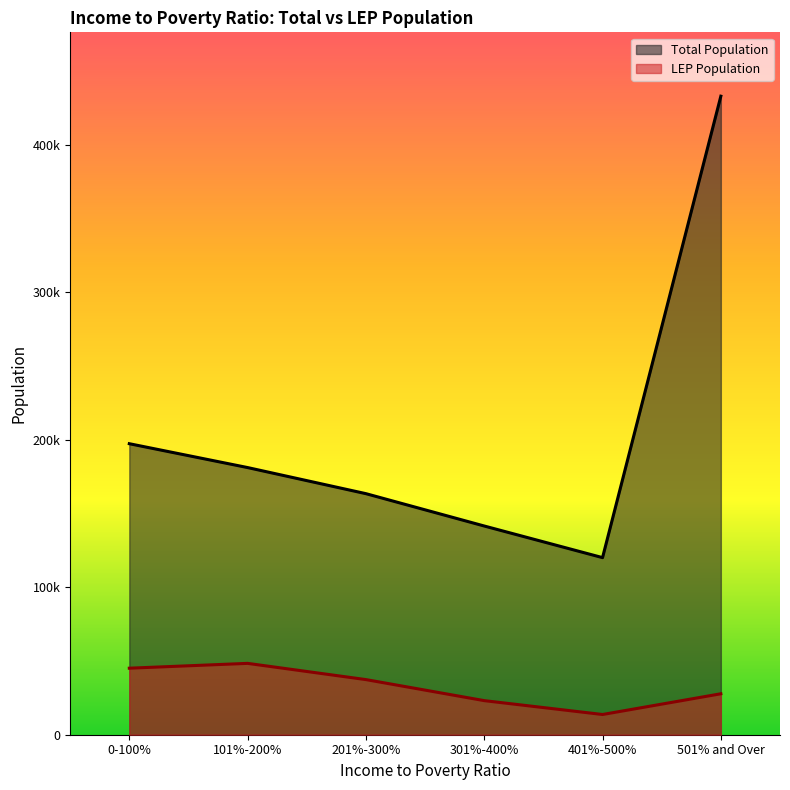

What is the difference between the maximum and minimum values in the Total Population series?

312728